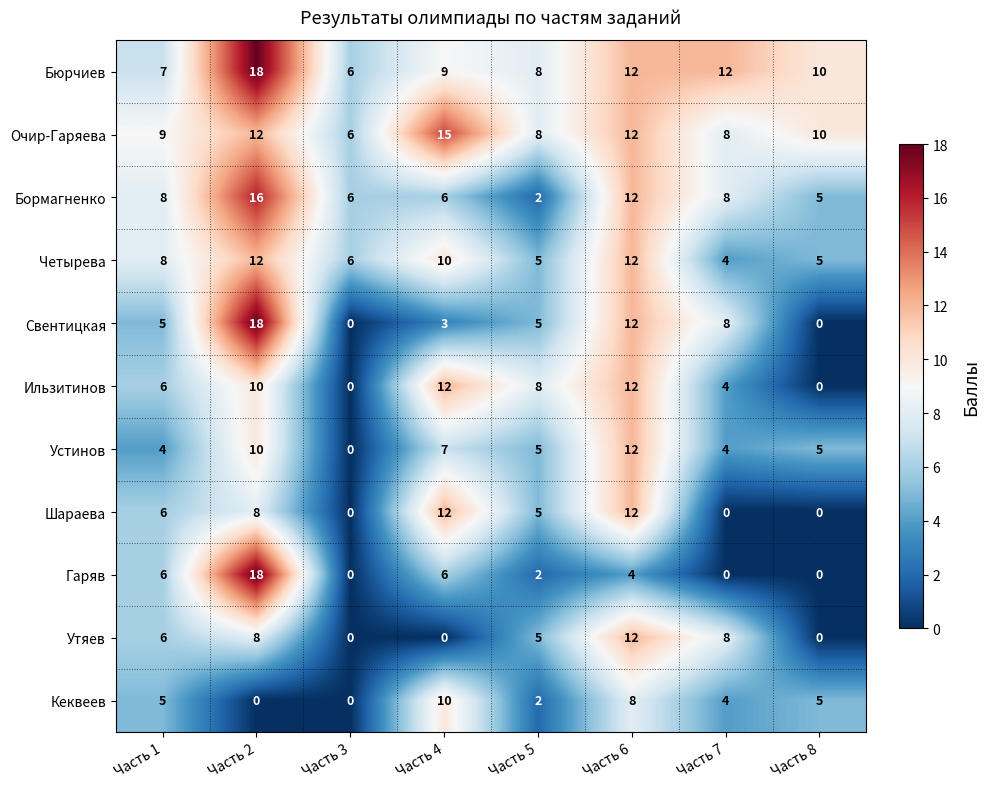

What is the difference between the maximum and second lowest values in the Шараева series?

12